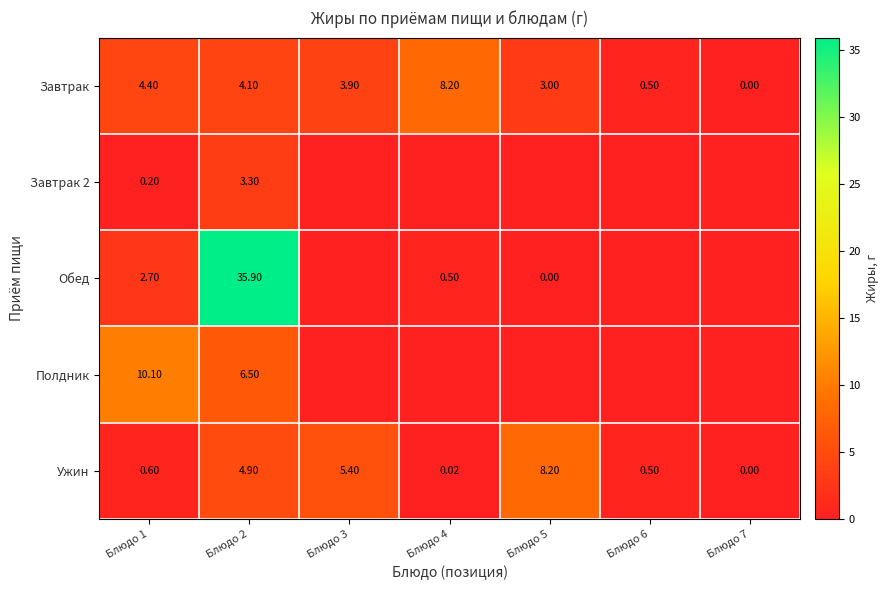

At which category is the sum across all series the highest?

Блюдо 2